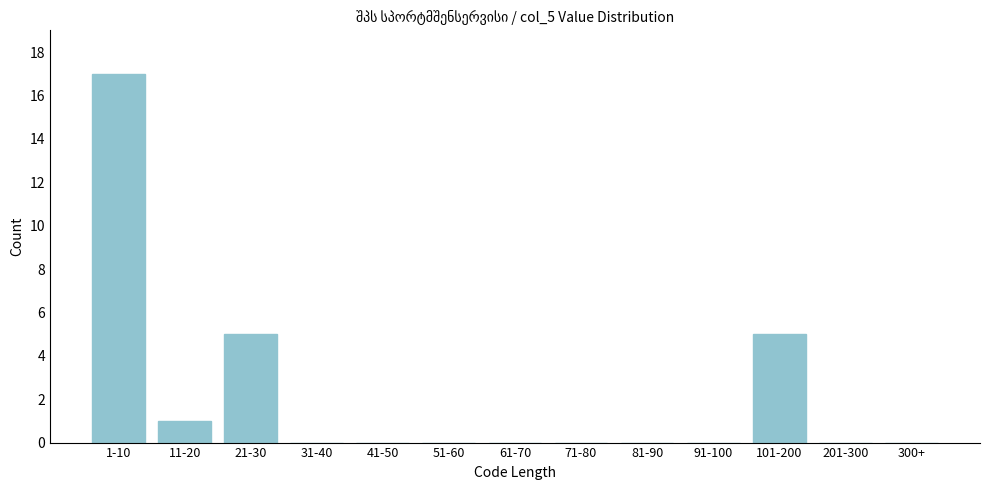

Reading right to left, transcribe all the data shown in this chart.

300+=0	201-300=0	101-200=5	91-100=0	81-90=0	71-80=0	61-70=0	51-60=0	41-50=0	31-40=0	21-30=5	11-20=1	1-10=17